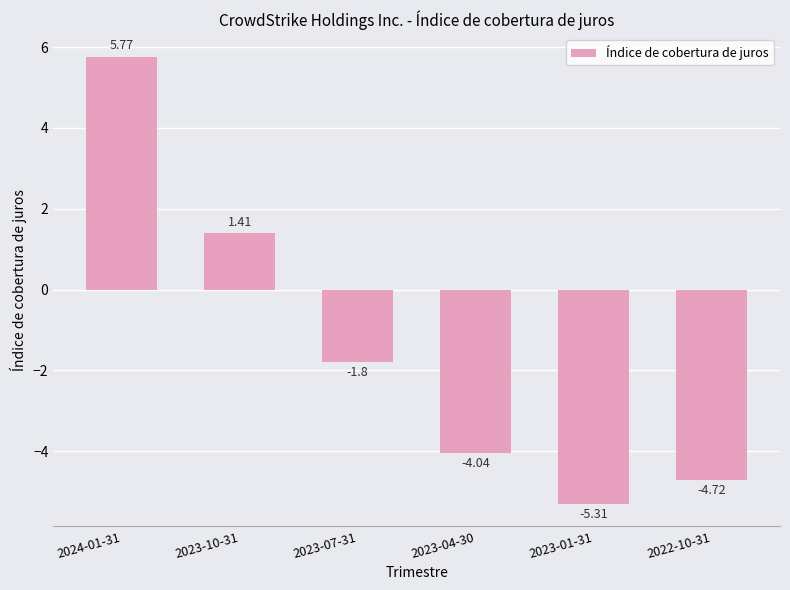

Which label corresponds to the largest value in the chart?

2024-01-31